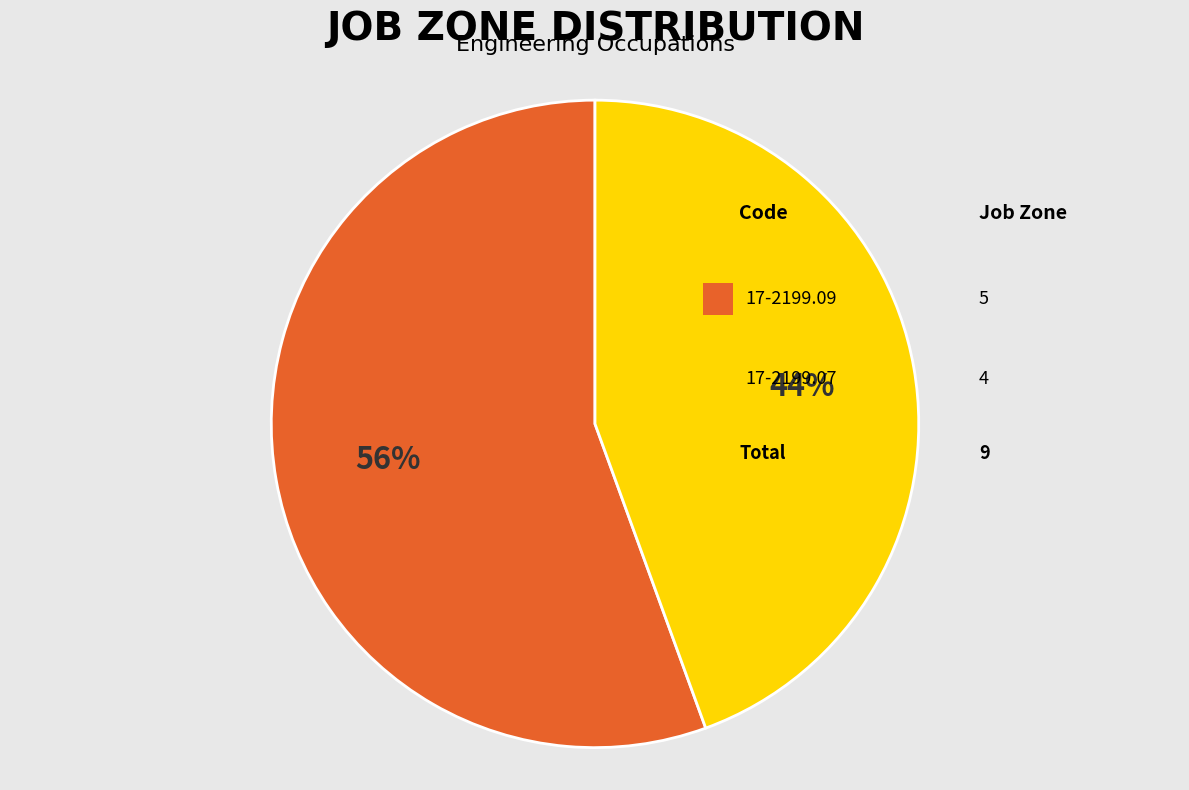

Count the number of slices in the pie.

2